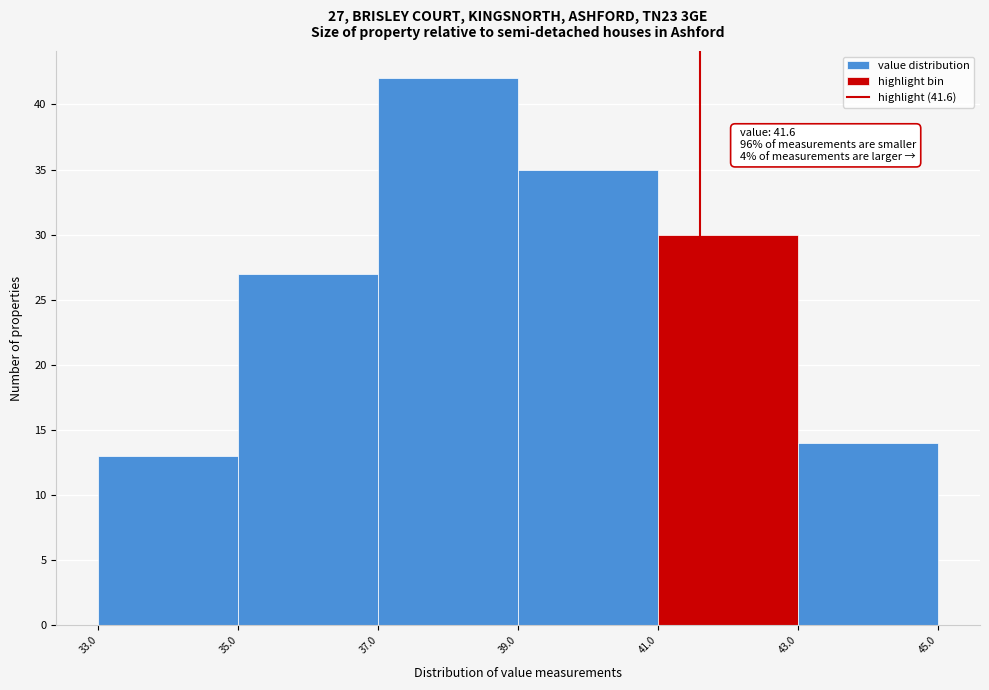

Which range on the x-axis has the tallest bar?

37.0 to 39.0